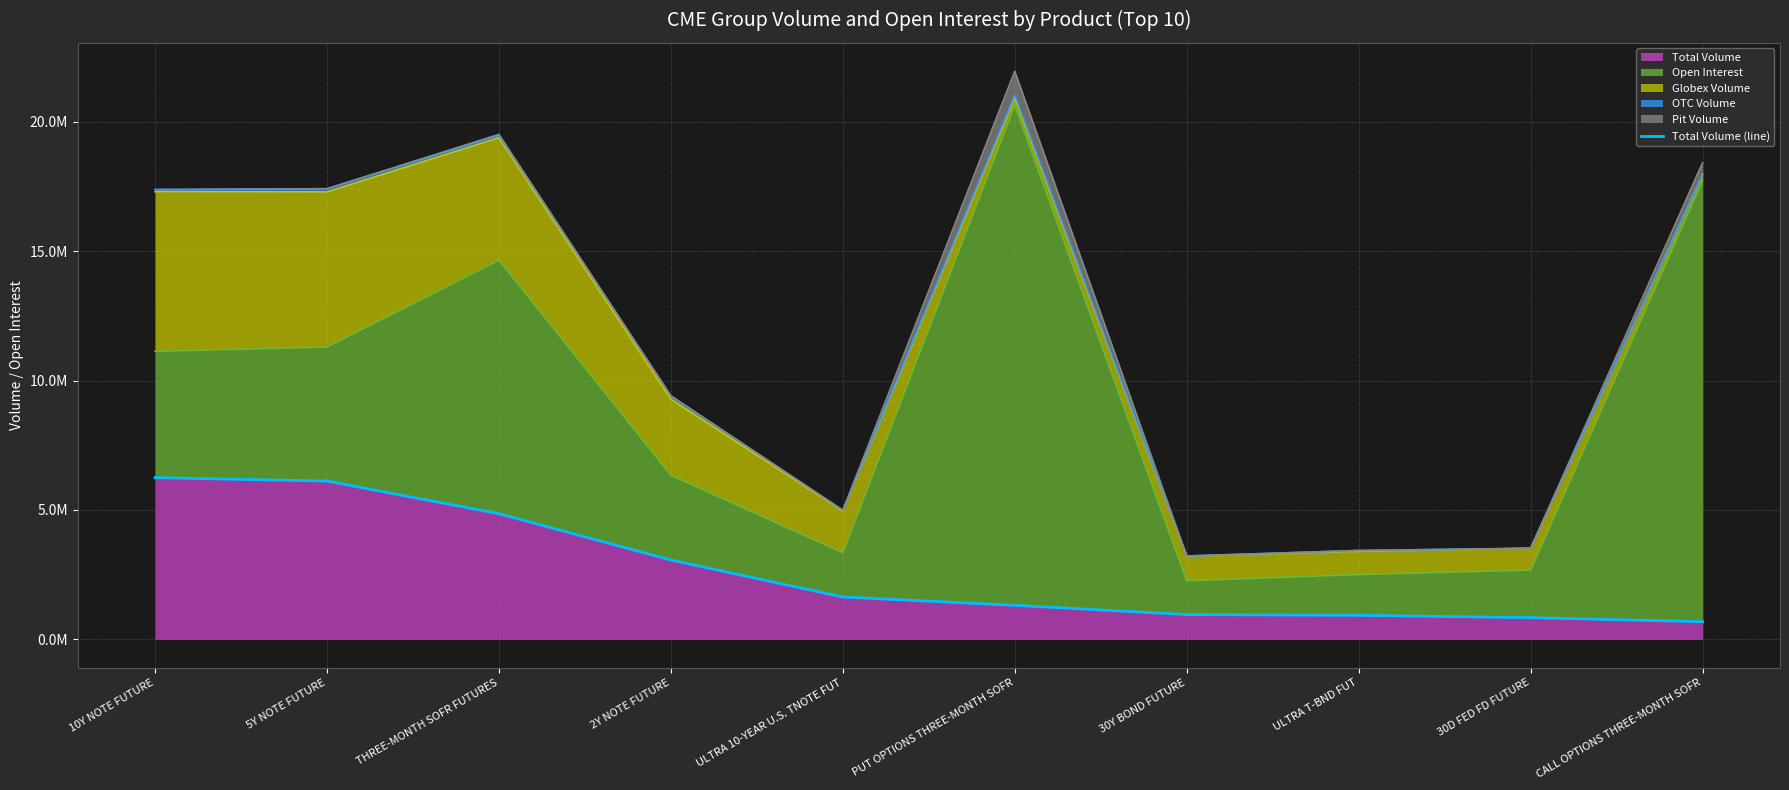

Reading right to left, list all the values displayed in this chart.

CALL OPTIONS THREE-MONTH SOFR=683131	30D FED FD FUTURE=839895	ULTRA T-BND FUT=929693	30Y BOND FUTURE=958339	PUT OPTIONS THREE-MONTH SOFR=1316213	ULTRA 10-YEAR U.S. TNOTE FUT=1636695	2Y NOTE FUTURE=3065070	THREE-MONTH SOFR FUTURES=4854928	5Y NOTE FUTURE=6116240	10Y NOTE FUTURE=6247086